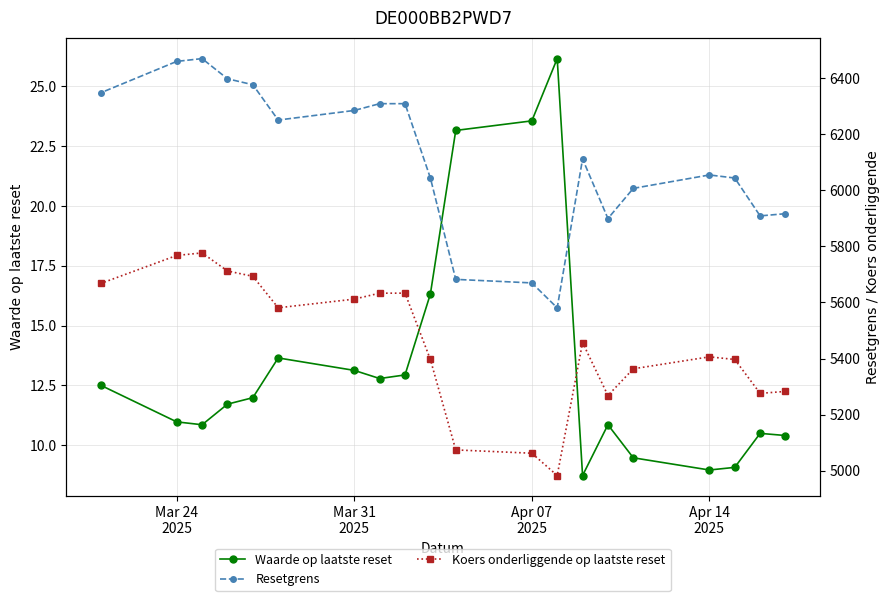

What is the difference between the second highest and minimum values in the Resetgrens series?

878.9